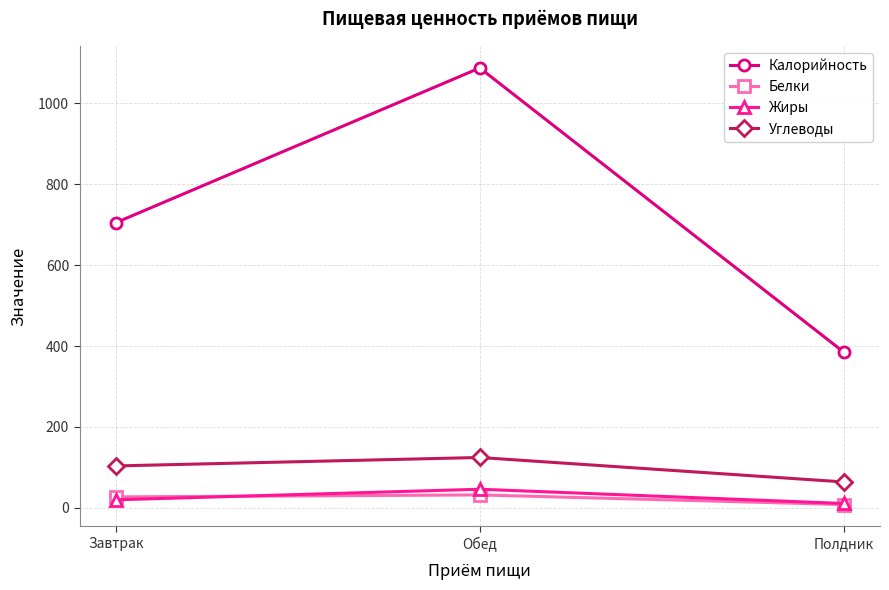

Where does the Калорийность series first go above 705?

Завтрак